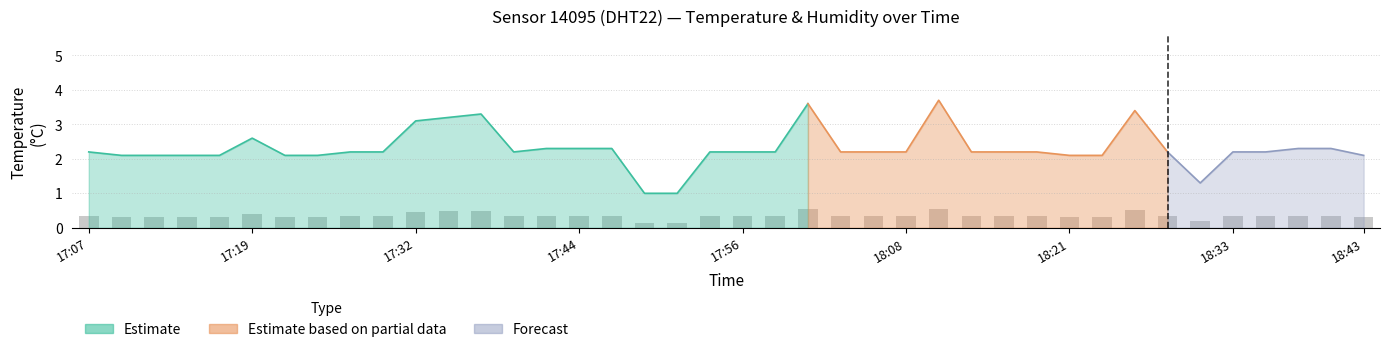

What is the sum of the values at 18:06 and 18:16?

0.7